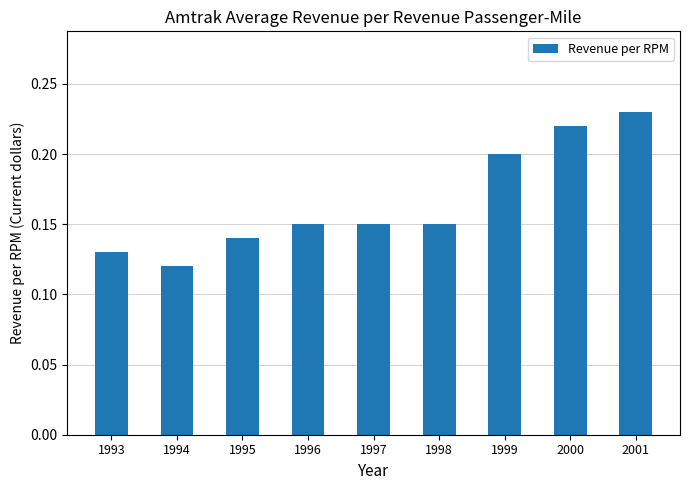

Where is the data nearest to the value 0?

1994